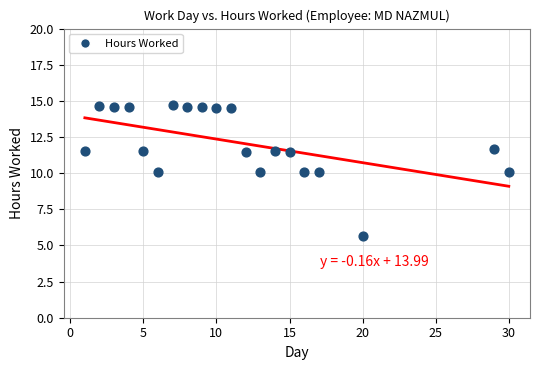

What is the range of X values (max minus min)?

29.0